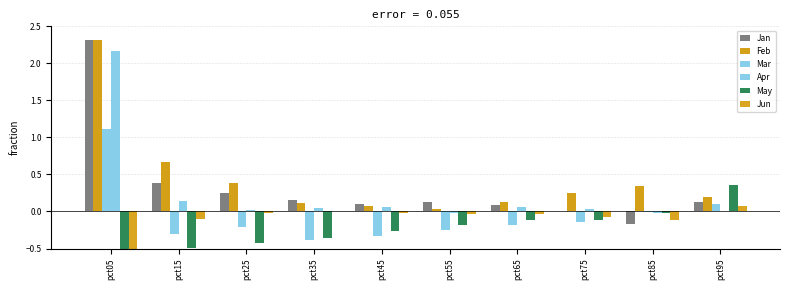

How many bars are there in total?

60